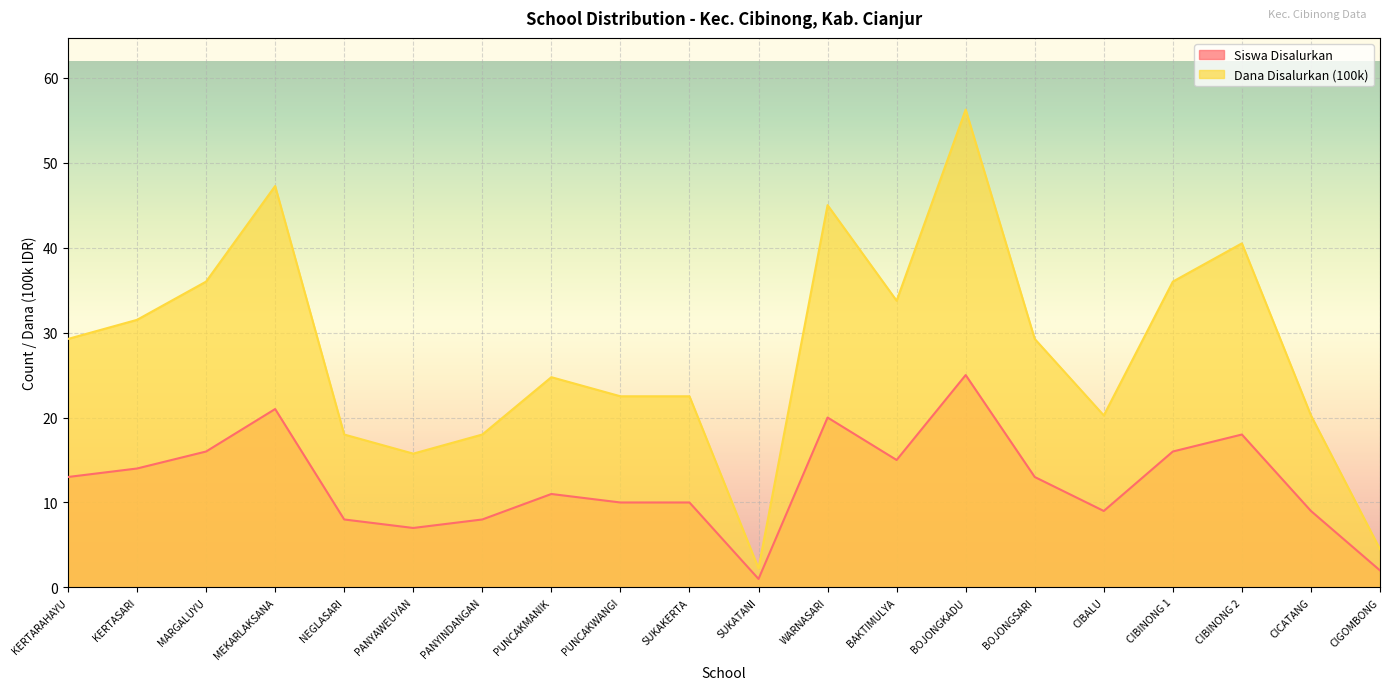

What is the difference between the second highest and second lowest values in the Dana Disalurkan (100k) series?

42.8